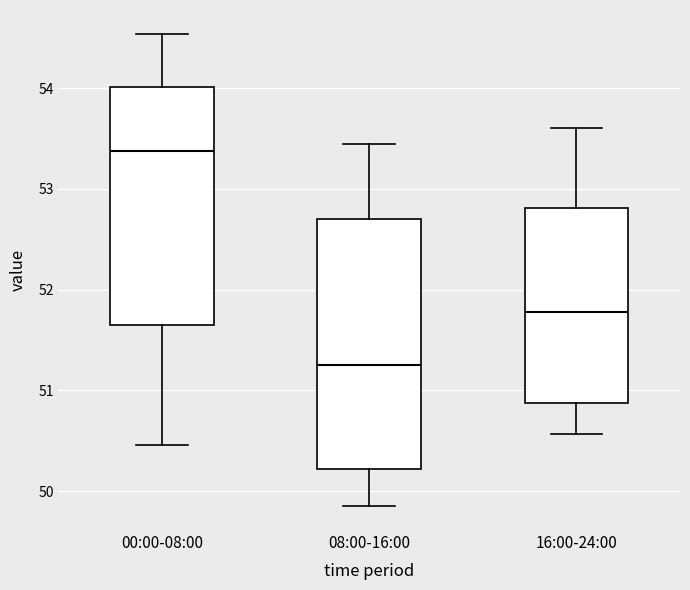

Reading left to right, read every box against the y-axis: the position of its median line, the range the box covers, and the ends of its whiskers. The values are not printed on the chart, so give them approximately, as read against the axis.

00:00-08:00: median 53.4, box 51.6 to 54.0, whiskers 50.5 to 54.5
08:00-16:00: median 51.3, box 50.2 to 52.7, whiskers 49.9 to 53.5
16:00-24:00: median 51.8, box 50.9 to 52.8, whiskers 50.6 to 53.6